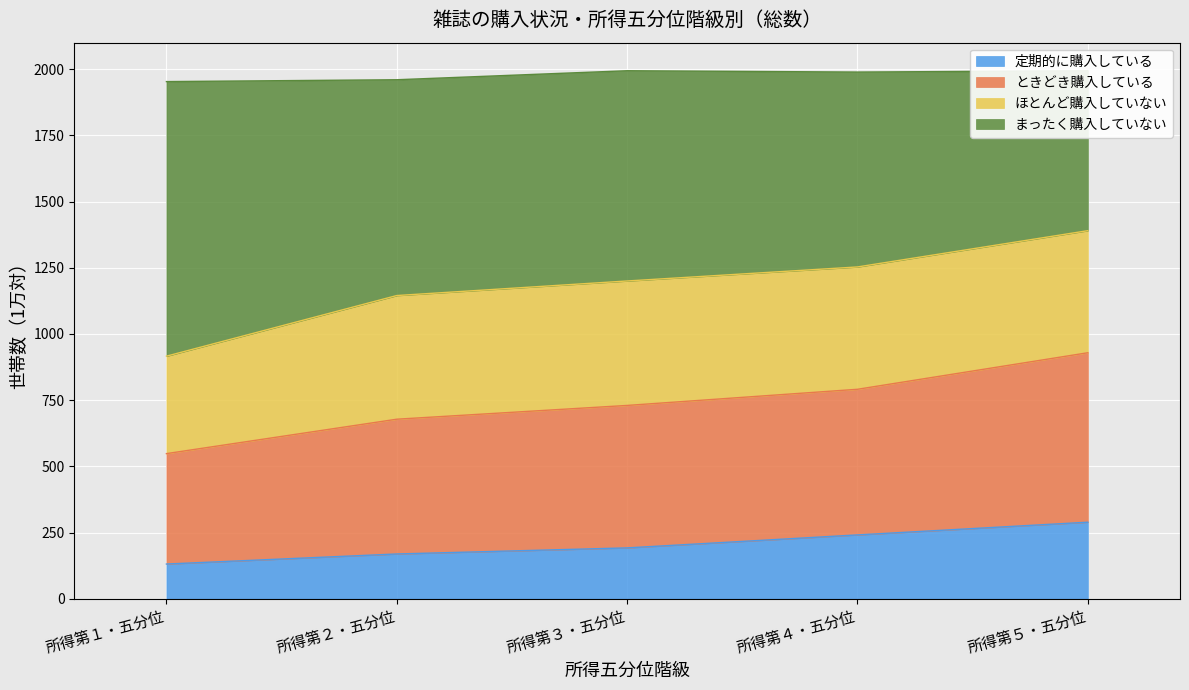

The value of 定期的に購入している at 所得第２・五分位 is 169. True or false?

True